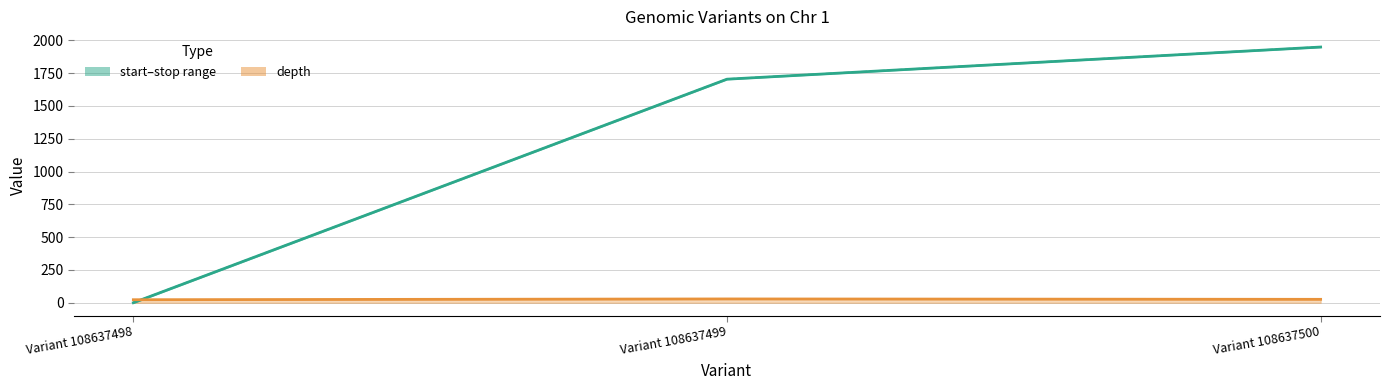

How many positive values does the start (normalised) series have?

2